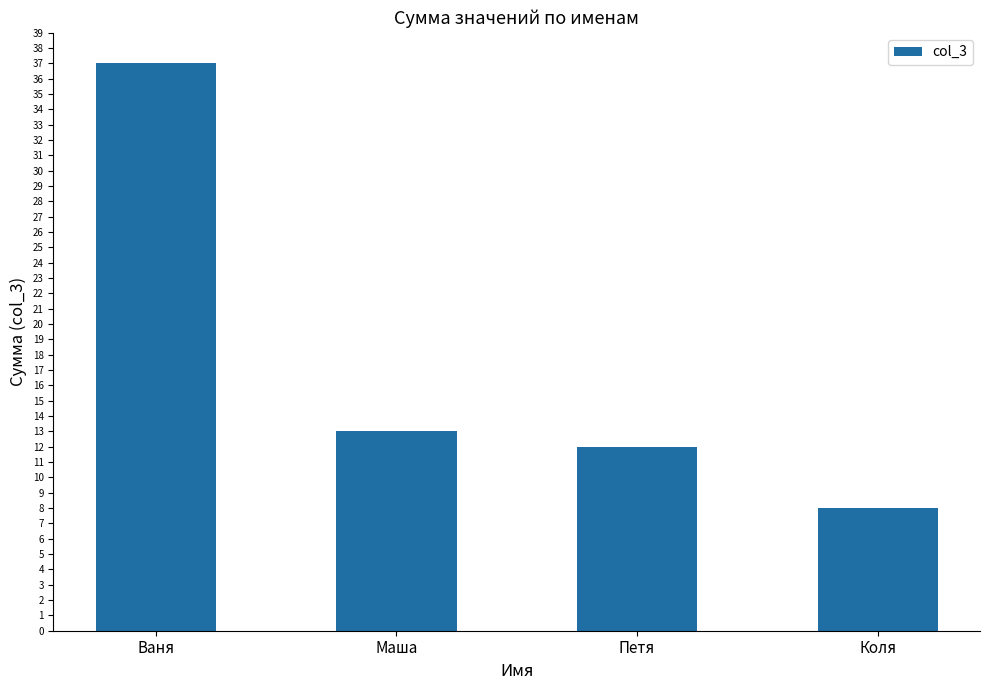

Rank the categories by value from highest to lowest.

Ваня, Маша, Петя, Коля